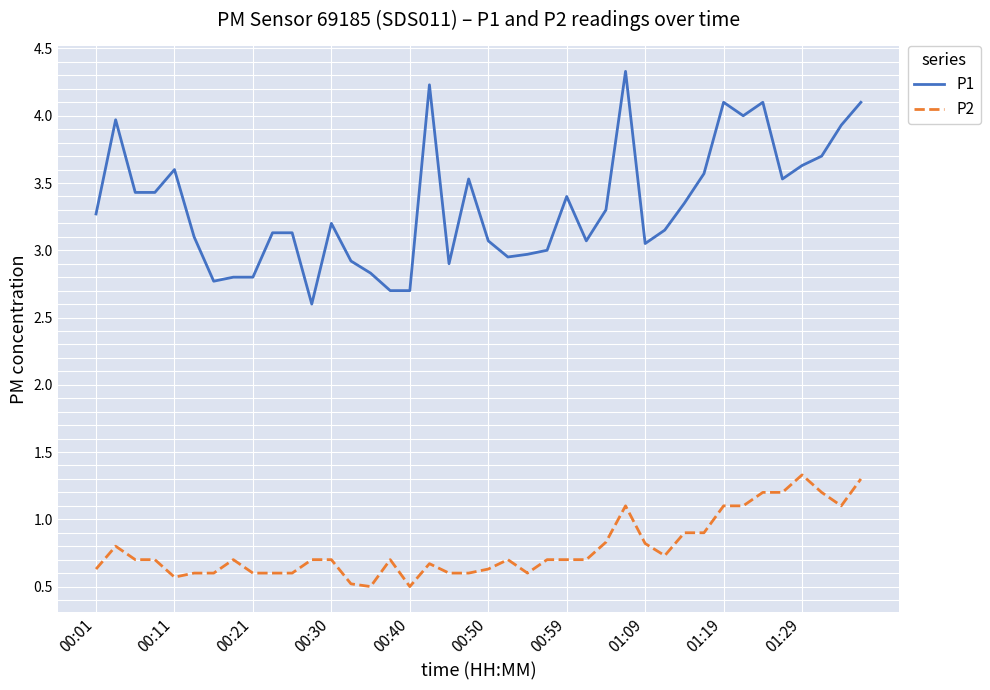

How many lines are shown in the chart?

2